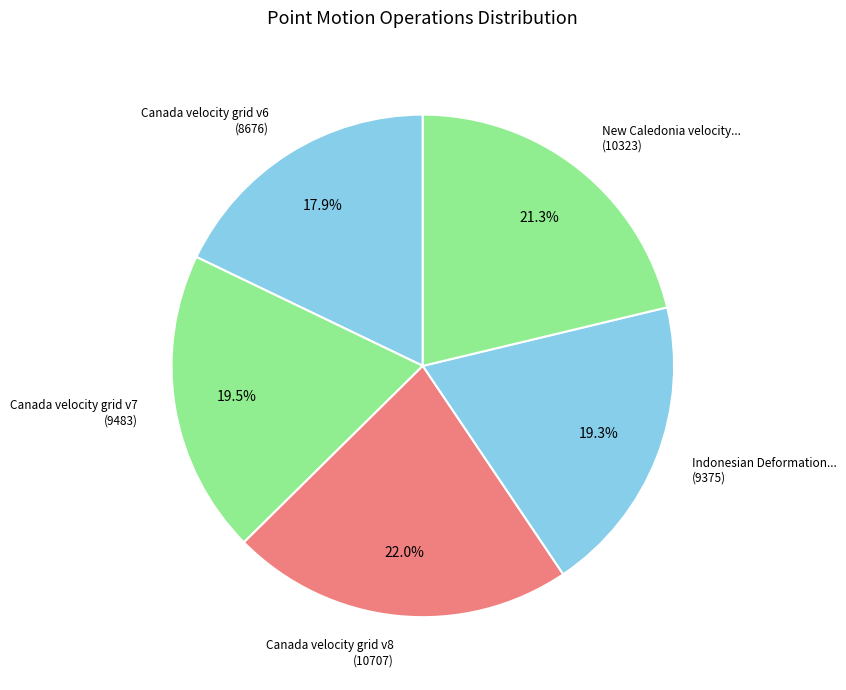

Rank the categories by value from highest to lowest.

Canada velocity grid v8, New Caledonia velocity model 2015, Canada velocity grid v7, Indonesian Deformation Model 2020, Canada velocity grid v6